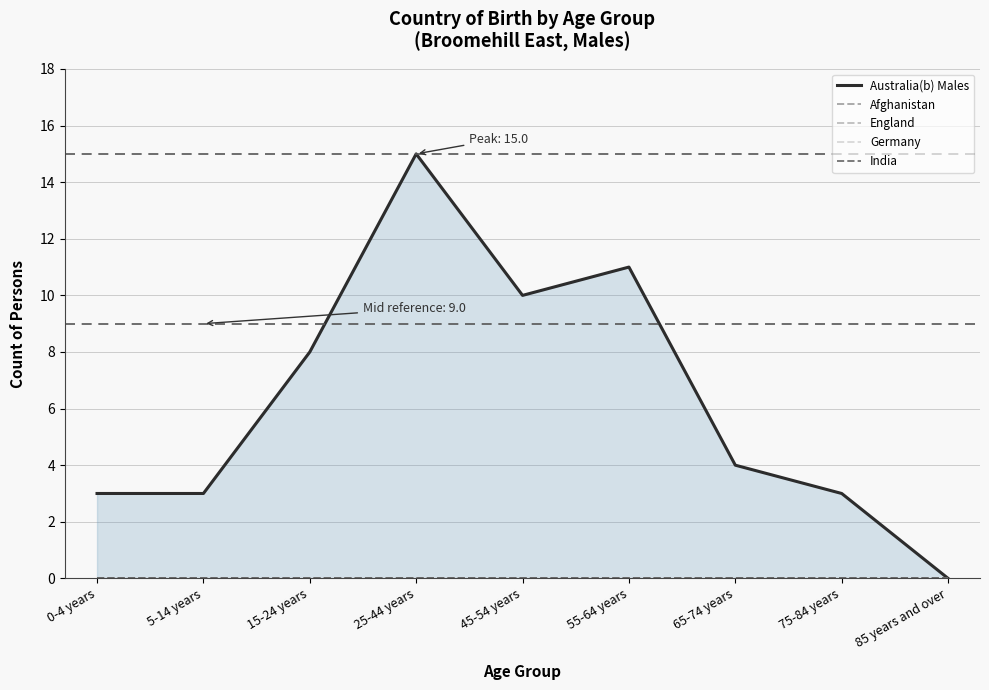

Is the value of England at 25-44 years greater than the value of Germany at 65-74 years?

No